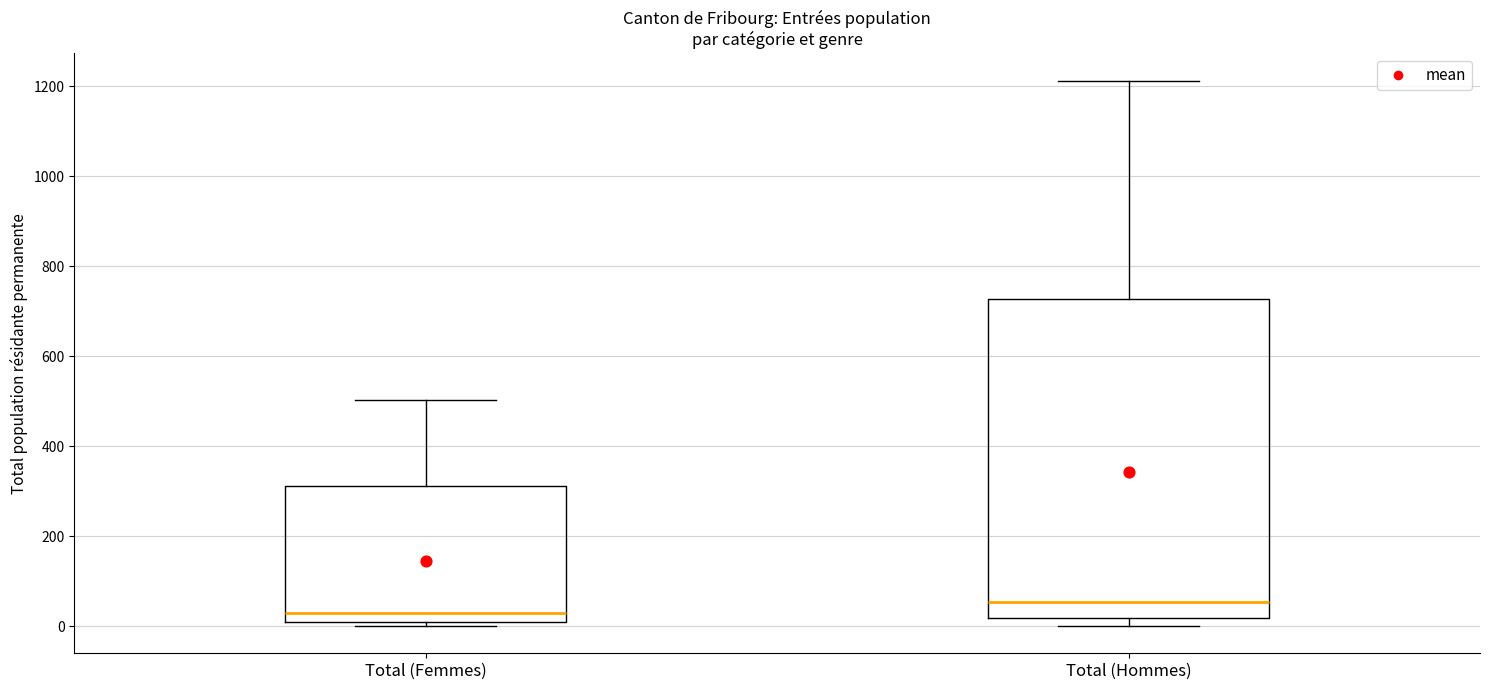

Reading left to right, transcribe this box plot: for each box, give where its median line is, the range the box spans, and where its two whiskers end, as read against the y-axis. The values are not printed on the chart, so give them approximately, as read against the axis.

Total (Femmes): median 40, box 20 to 320, whiskers 0 to 500
Total (Hommes): median 60, box 20 to 720, whiskers 0 to 1220